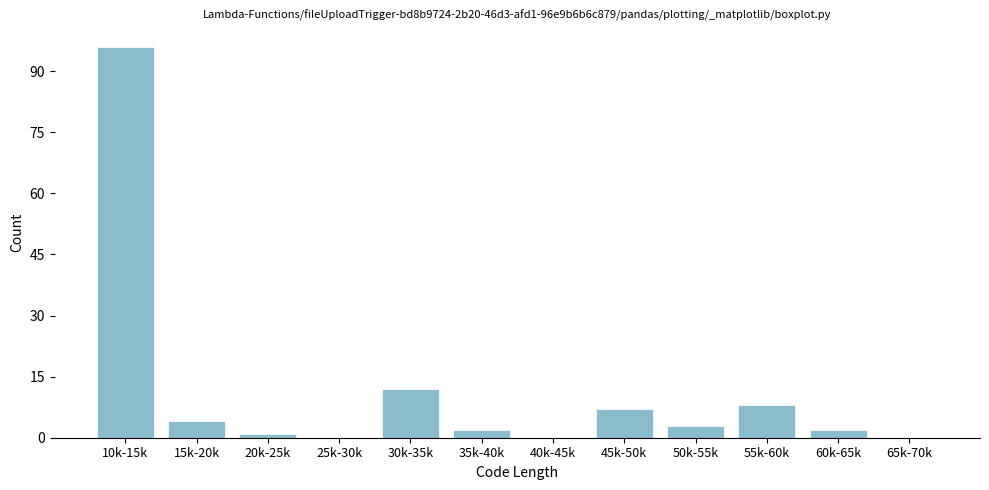

Reading left to right, transcribe all the data shown in this chart.

10k-15k=96	15k-20k=4	20k-25k=1	25k-30k=0	30k-35k=12	35k-40k=2	40k-45k=0	45k-50k=7	50k-55k=3	55k-60k=8	60k-65k=2	65k-70k=0